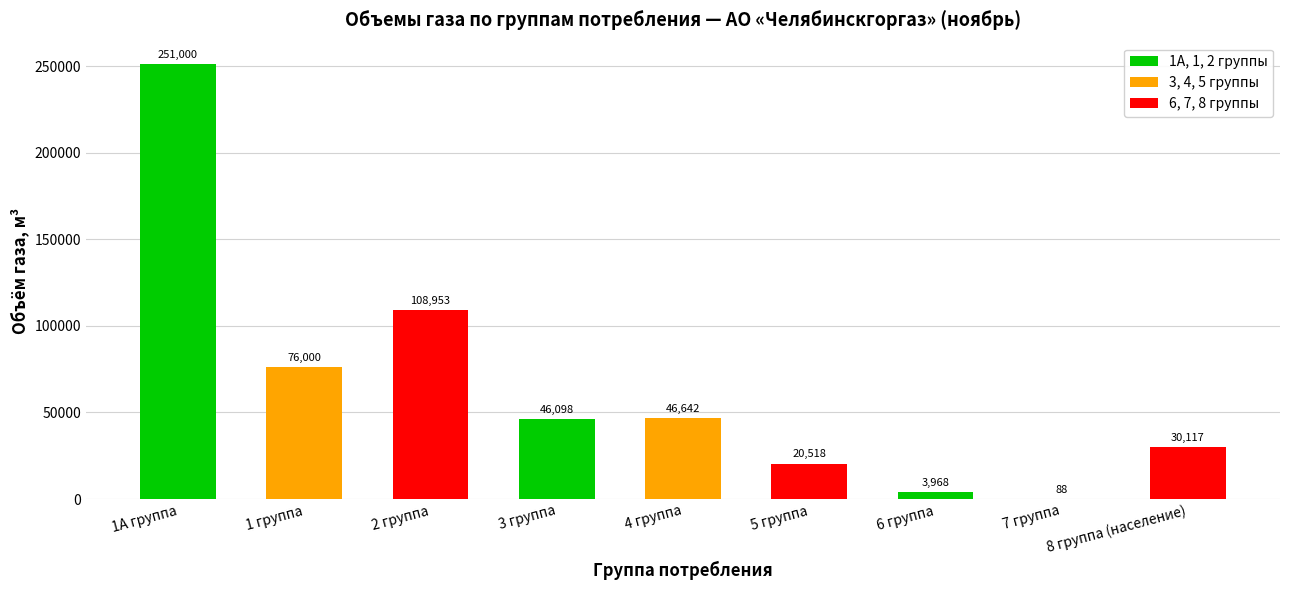

Count the number of values greater than 46097.

5